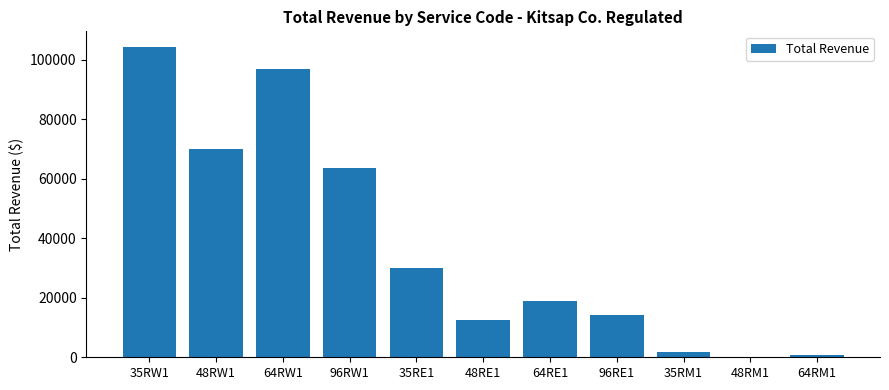

What is the ratio of the value at 48RE1 to the value at 64RW1?

0.1